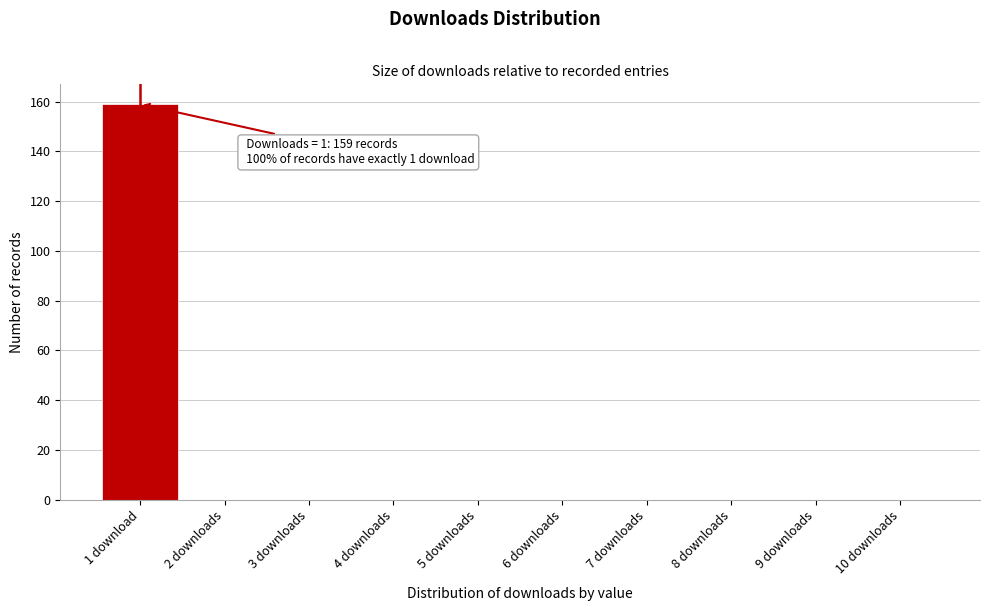

Reading right to left, list all the values displayed in this chart.

10 downloads=0	9 downloads=0	8 downloads=0	7 downloads=0	6 downloads=0	5 downloads=0	4 downloads=0	3 downloads=0	2 downloads=0	1 download=159